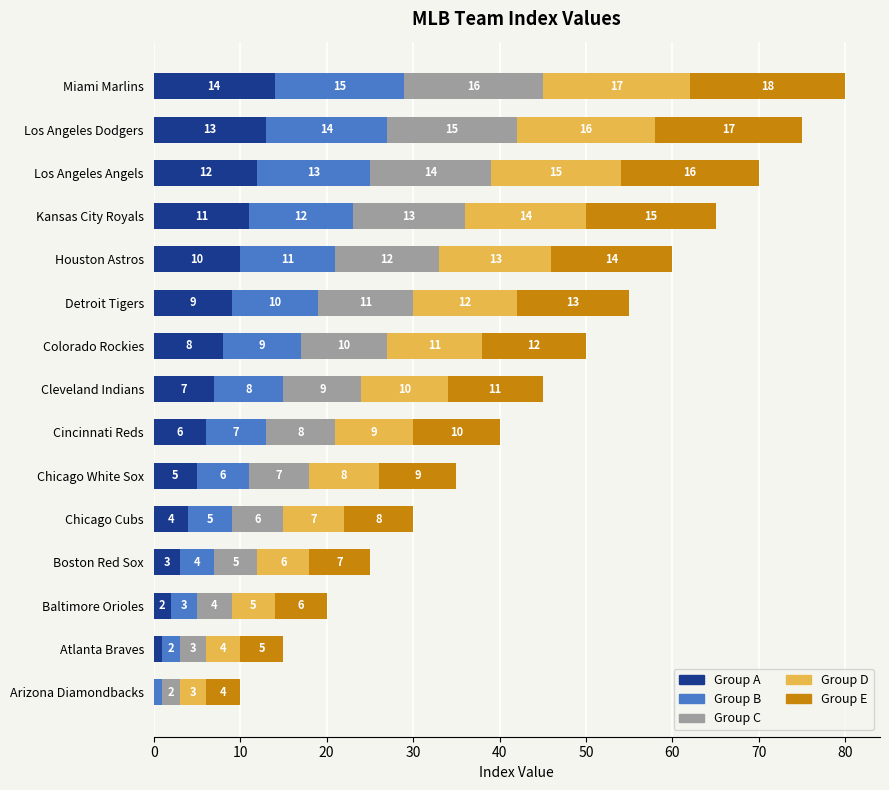

At which category is the sum across all series the highest?

Miami Marlins